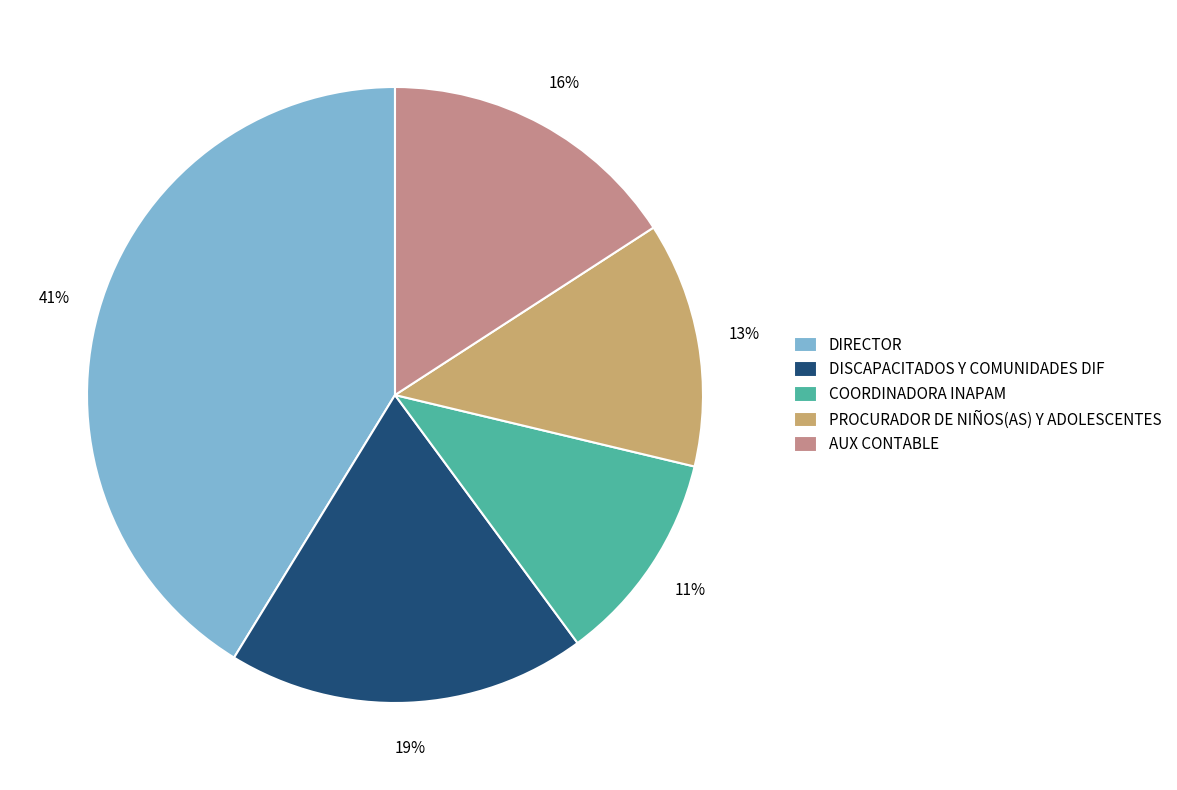

Does PROCURADOR DE NIÑOS(AS) Y ADOLESCENTES represent more than half of the total?

No